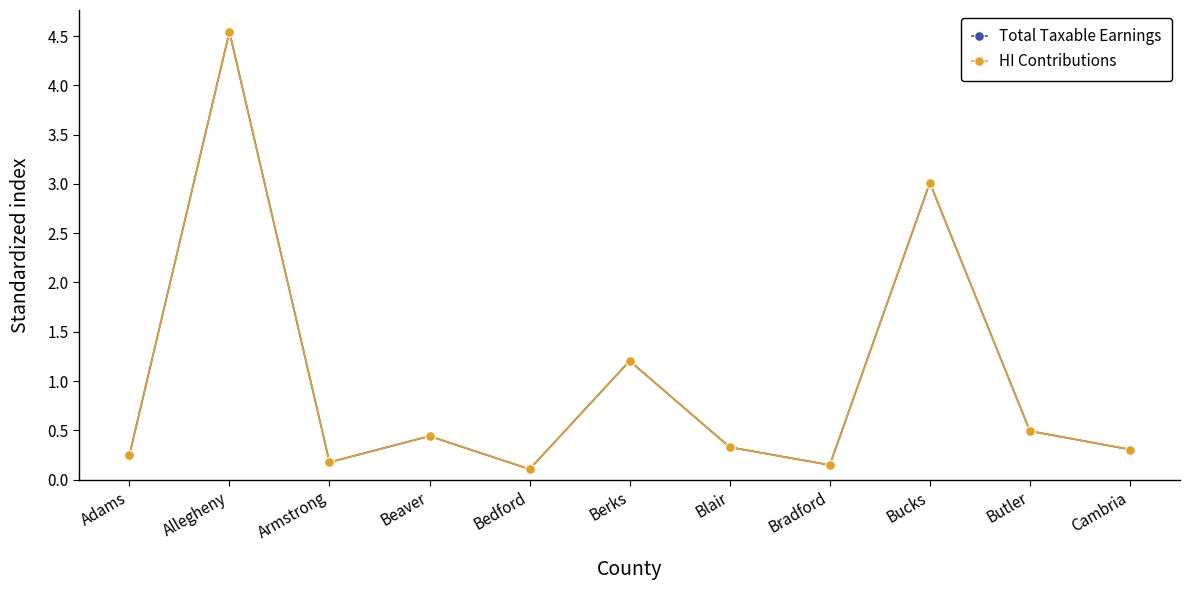

Where is the first local minimum for Total Taxable Earnings?

Armstrong